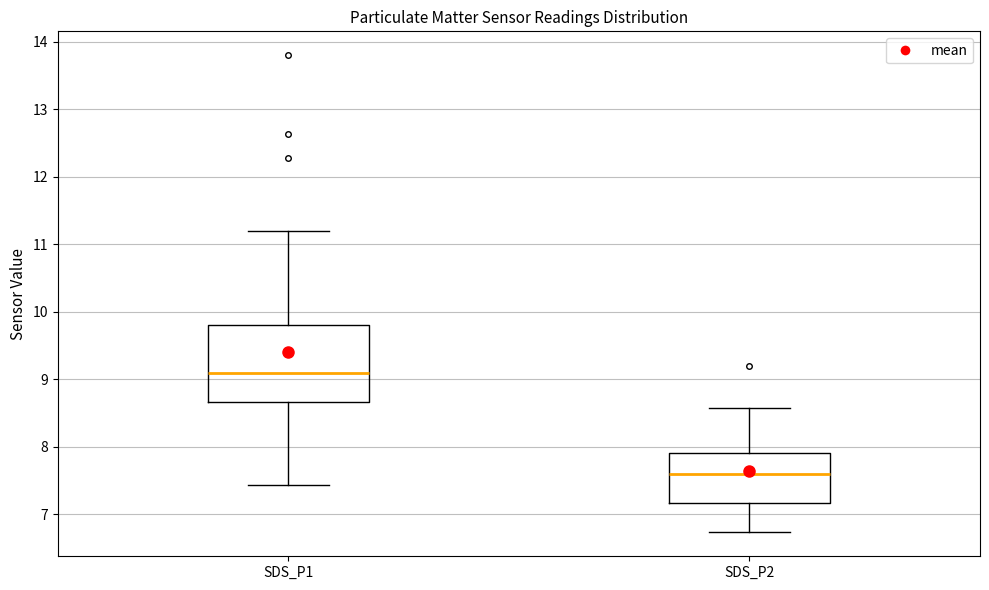

Reading left to right, read every box against the y-axis: the position of its median line, the range the box covers, and the ends of its whiskers. The values are not printed on the chart, so give them approximately, as read against the axis.

SDS_P1: median 9.1, box 8.7 to 9.8, whiskers 7.4 to 11.2
SDS_P2: median 7.6, box 7.2 to 7.9, whiskers 6.7 to 8.6